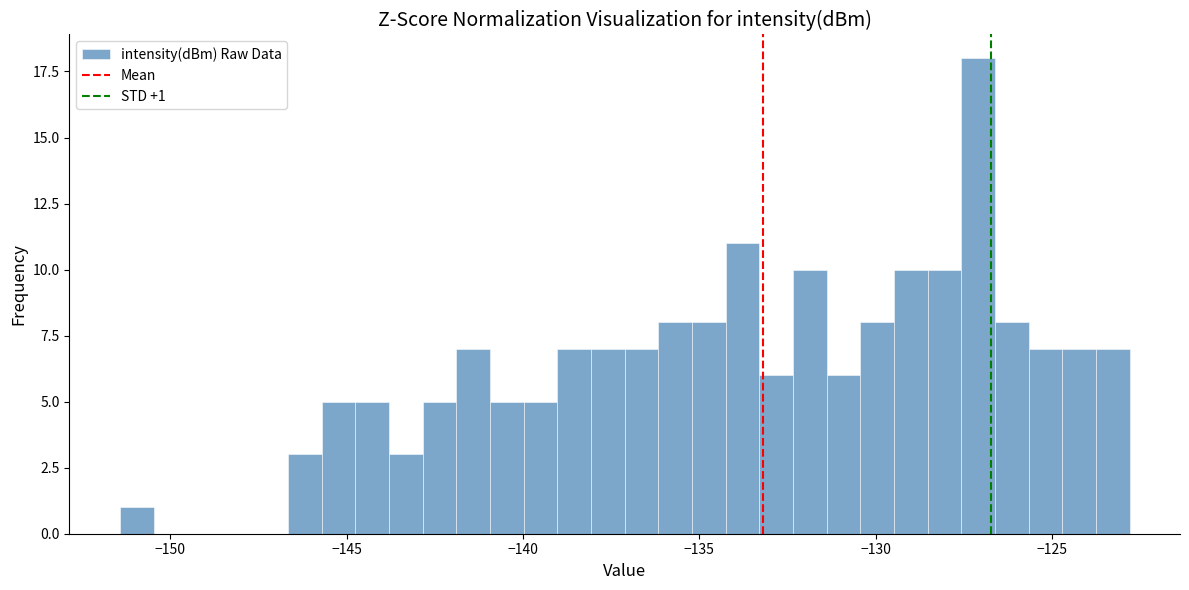

Around what value on the x-axis is the tallest bar? Give the approximate position of its centre, as read against the axis.

-127.0